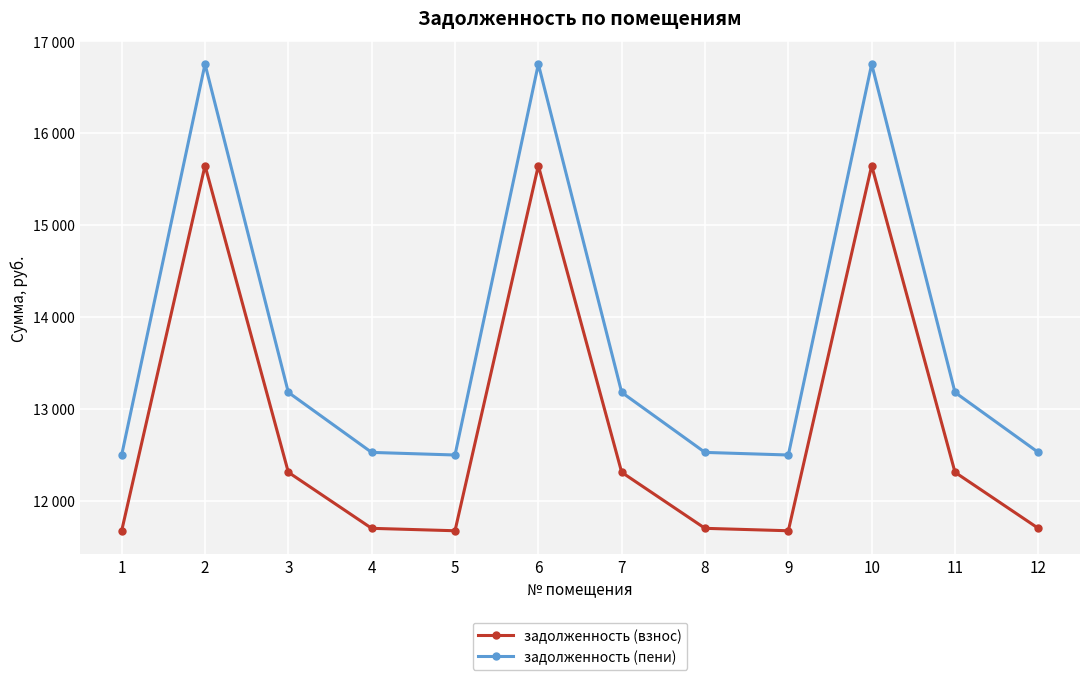

Rank the series at 12 from highest to lowest value.

задолженность (пени), задолженность (взнос)